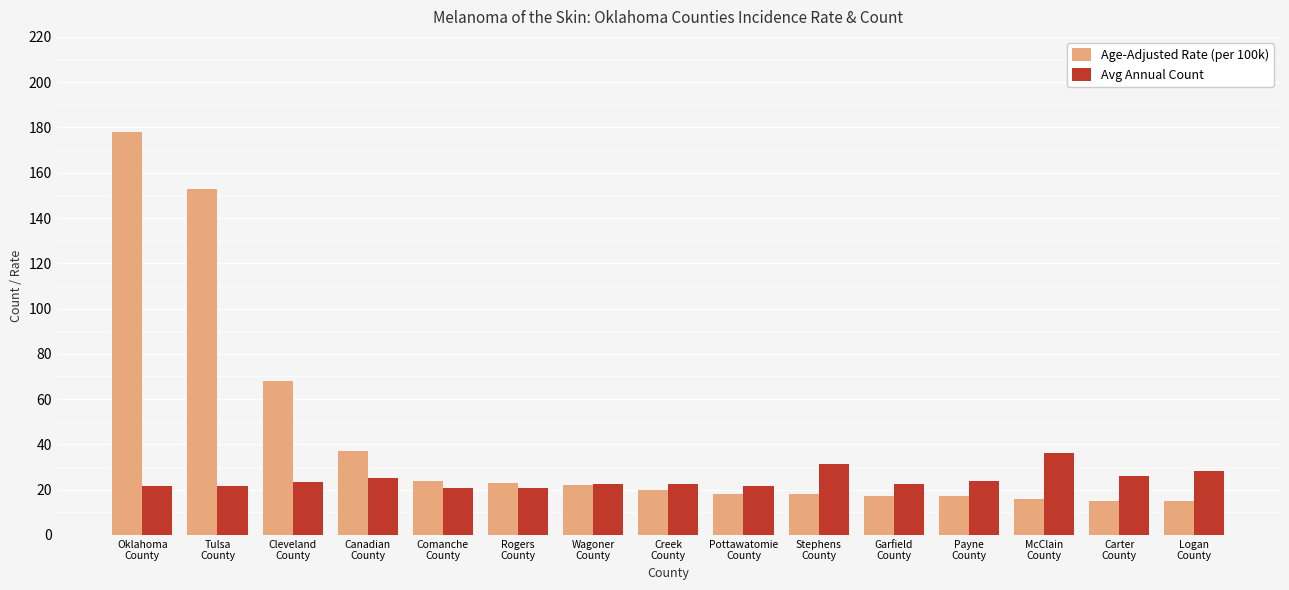

Rank the series by their average value, from highest to lowest.

Age-Adjusted Rate (per 100k), Avg Annual Count